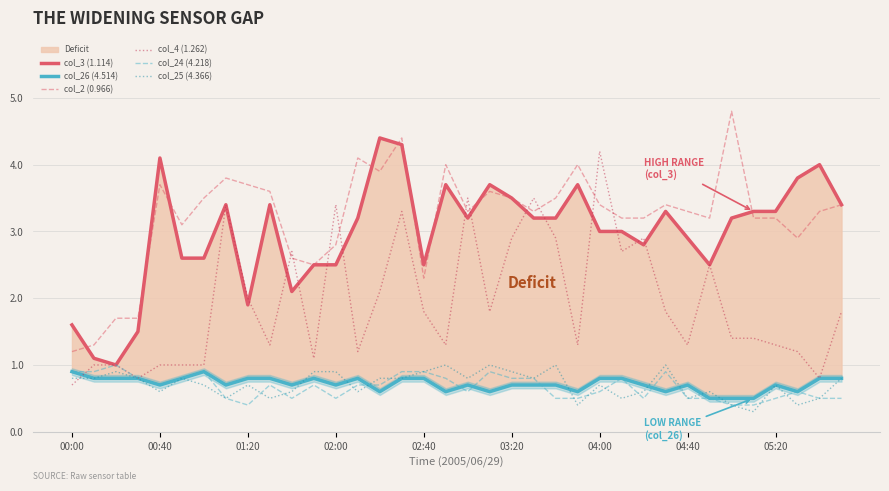

The value of col_2 (0.966) at 18 is 2.2. True or false?

False